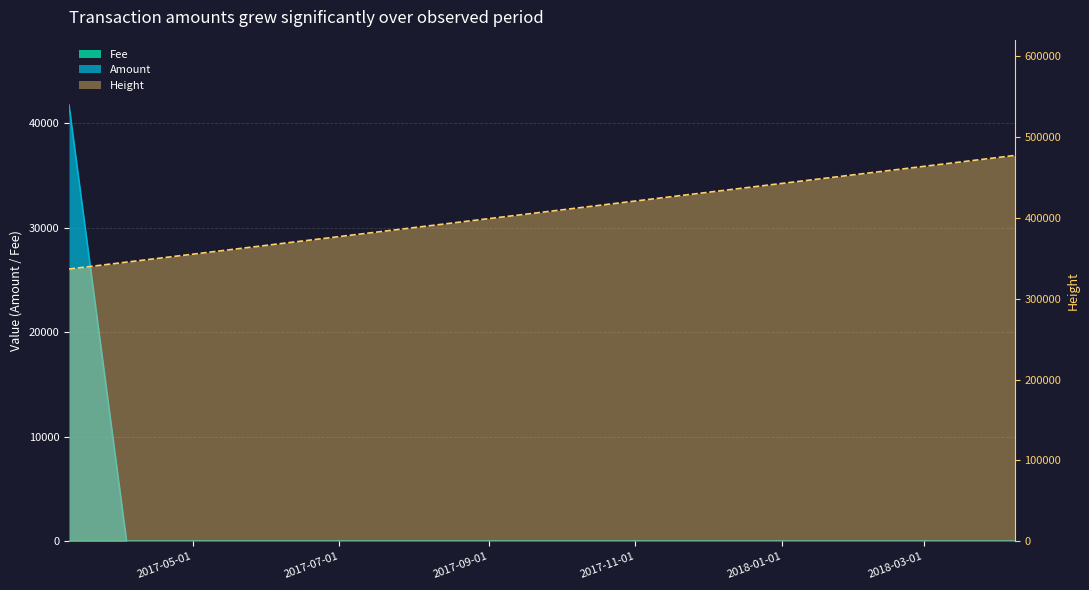

What are all the series names shown in the legend?

Amount, Fee, Height